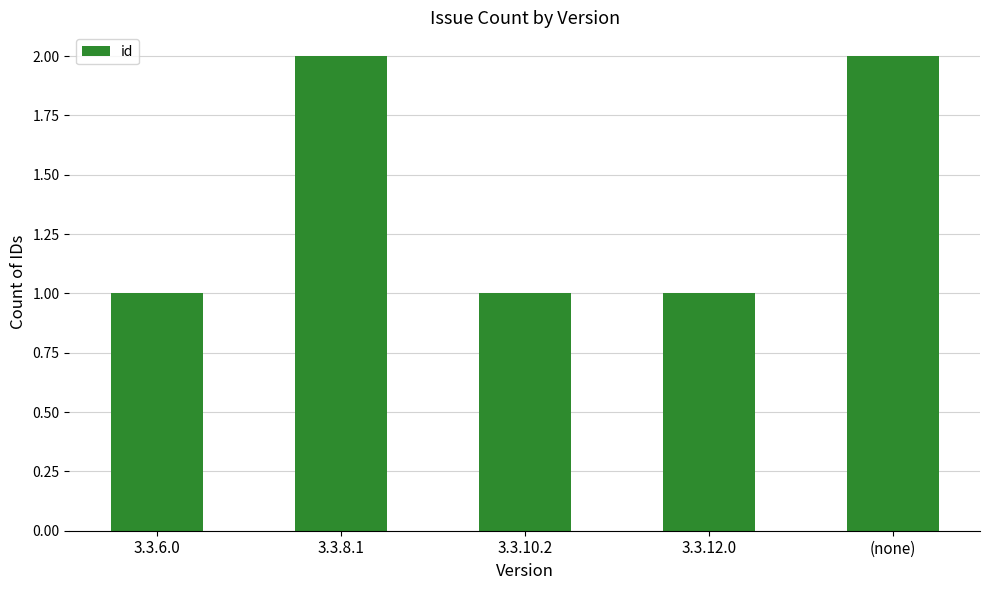

What is the label of the 5th bar from the right?

3.3.6.0